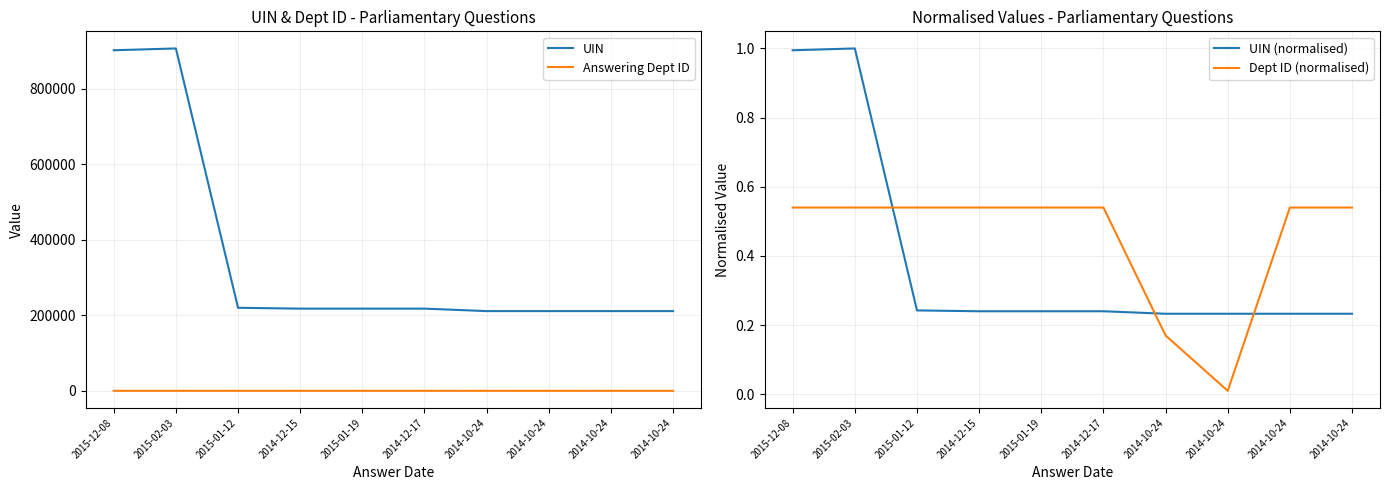

Is the value of UIN at 2015-12-08 greater than the value of UIN (normalised) at 2014-10-24?

Yes